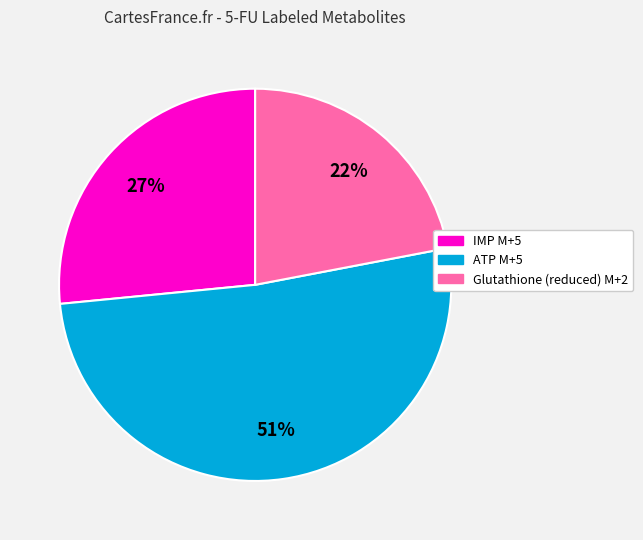

Which has a higher value, ATP M+5 or Glutathione (reduced) M+2?

ATP M+5